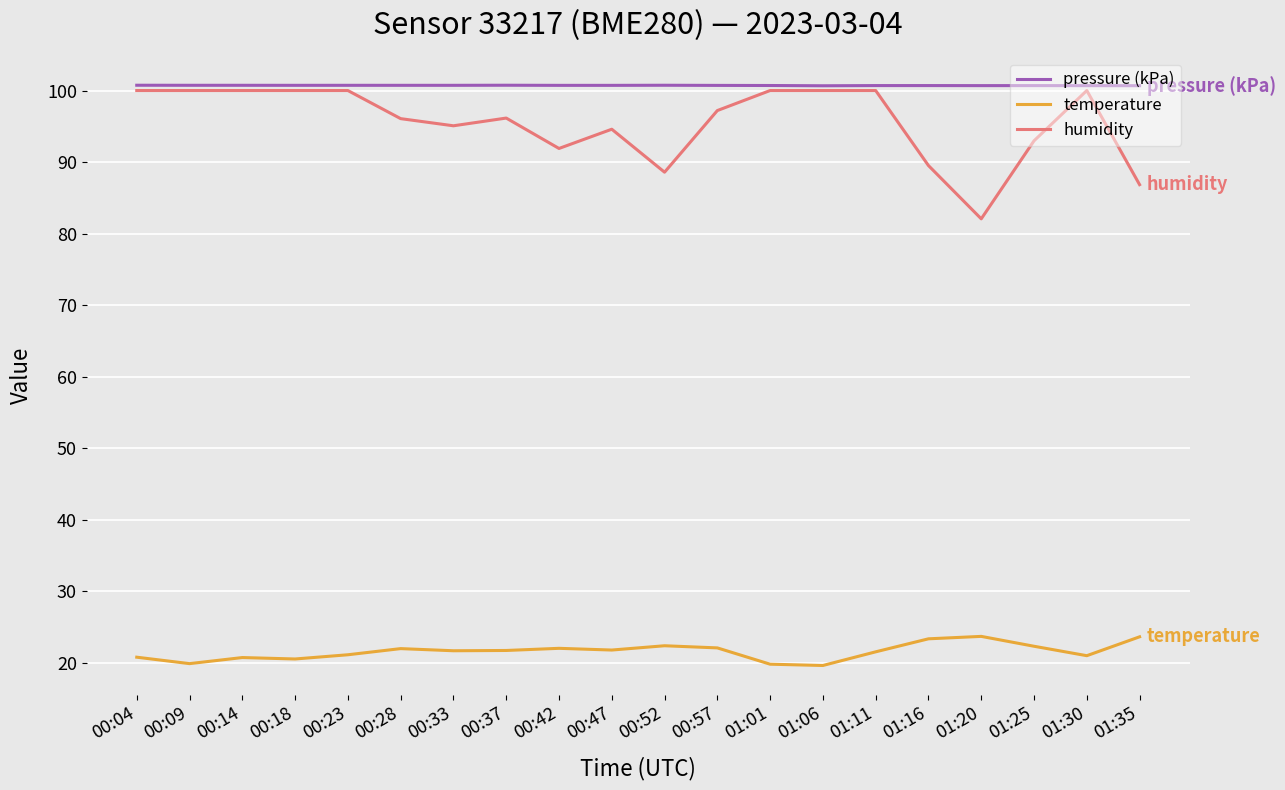

Is it true that pressure (kPa) equals 100.7 at 00:37?

True